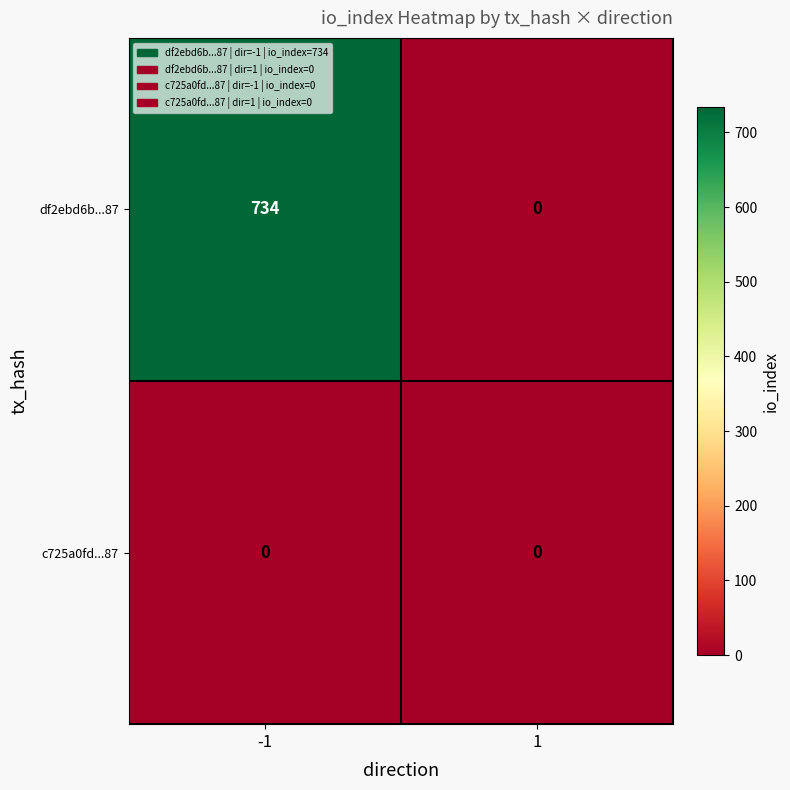

Reading right to left, extract all data points from this chart.

df2ebd6b...87: 0	734
c725a0fd...87: 0	0